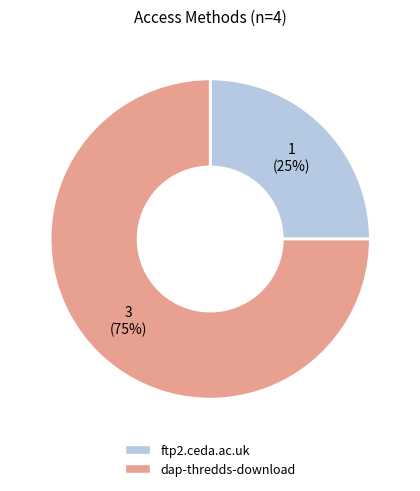

To the nearest percent, what is the difference between the largest and smallest slice percentages?

50%